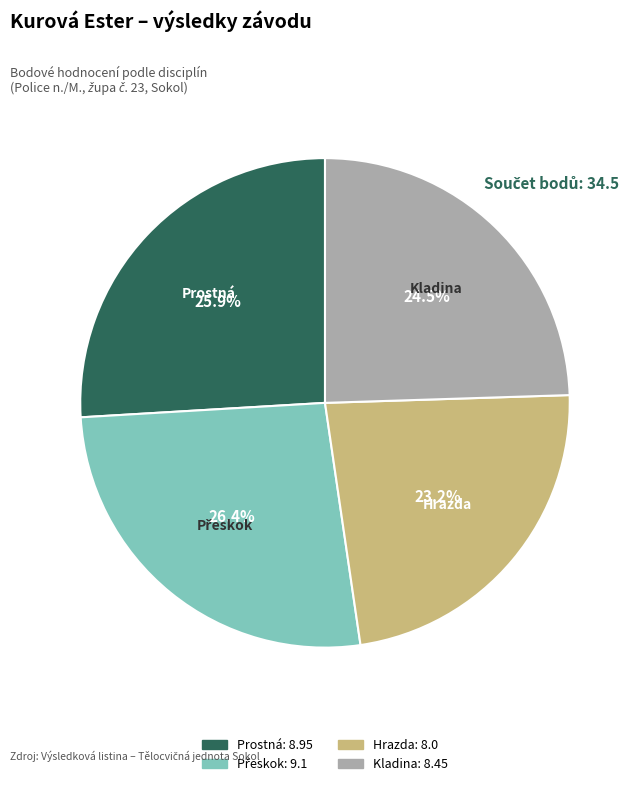

To the nearest percent, what is the average slice percentage?

25%